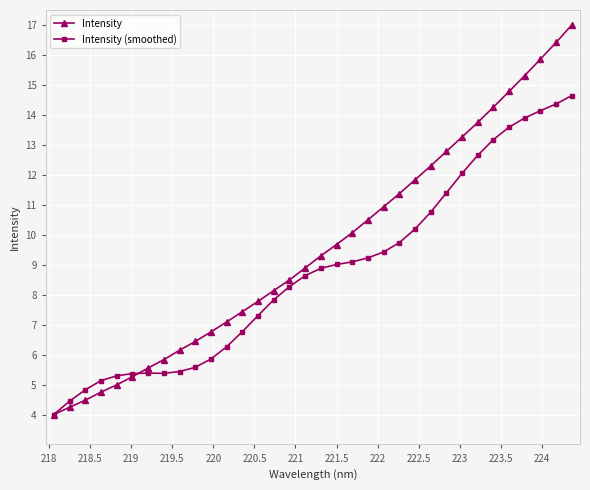

Rank the series by their maximum value, from highest to lowest.

Intensity, Intensity (smoothed)